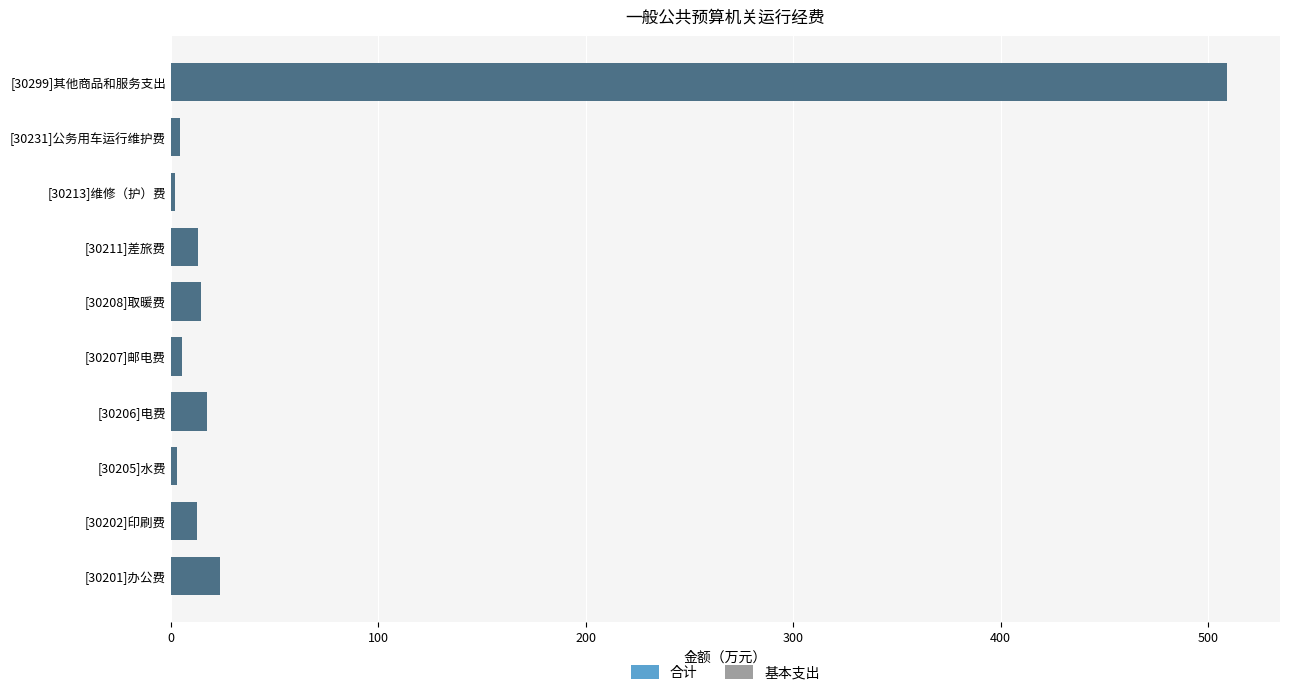

What is the value of the 基本支出 bar at the 1st from the left?

23.9